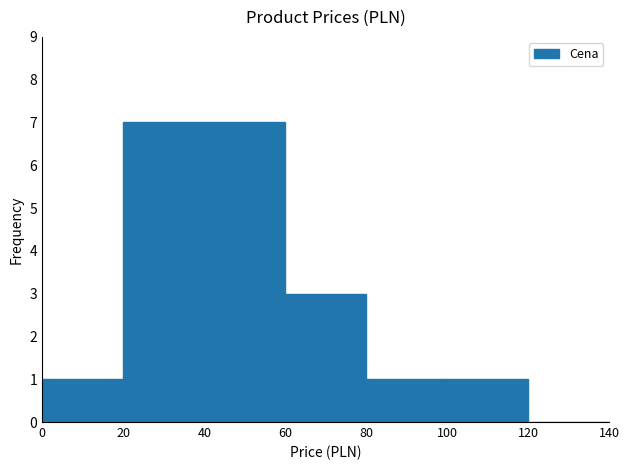

What is the change in value from 20 to 120?

-7